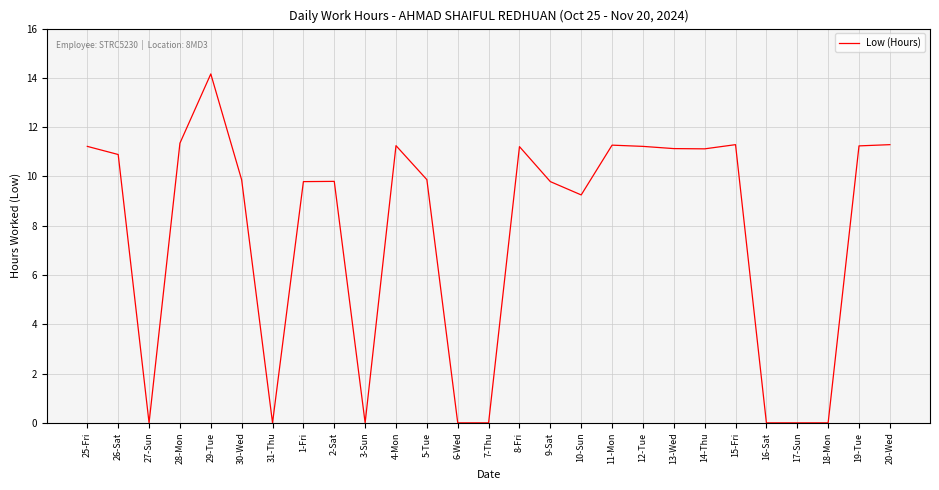

Where is the data nearest to the value 7?

10-Sun